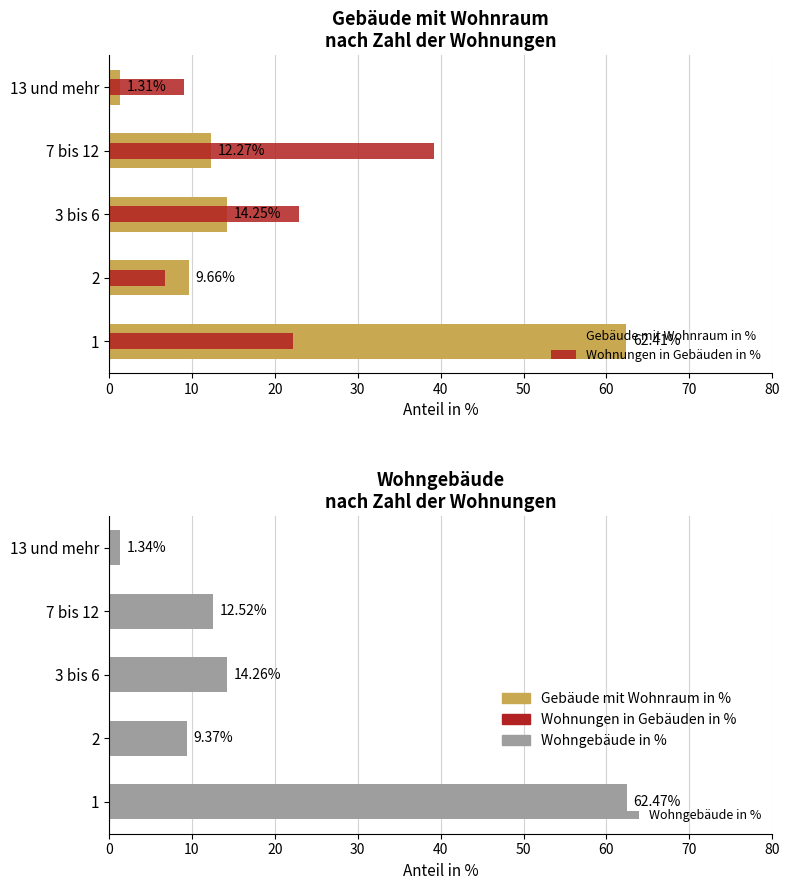

What value does the Gebäude mit Wohnraum in % series have at 3 bis 6?

14.2